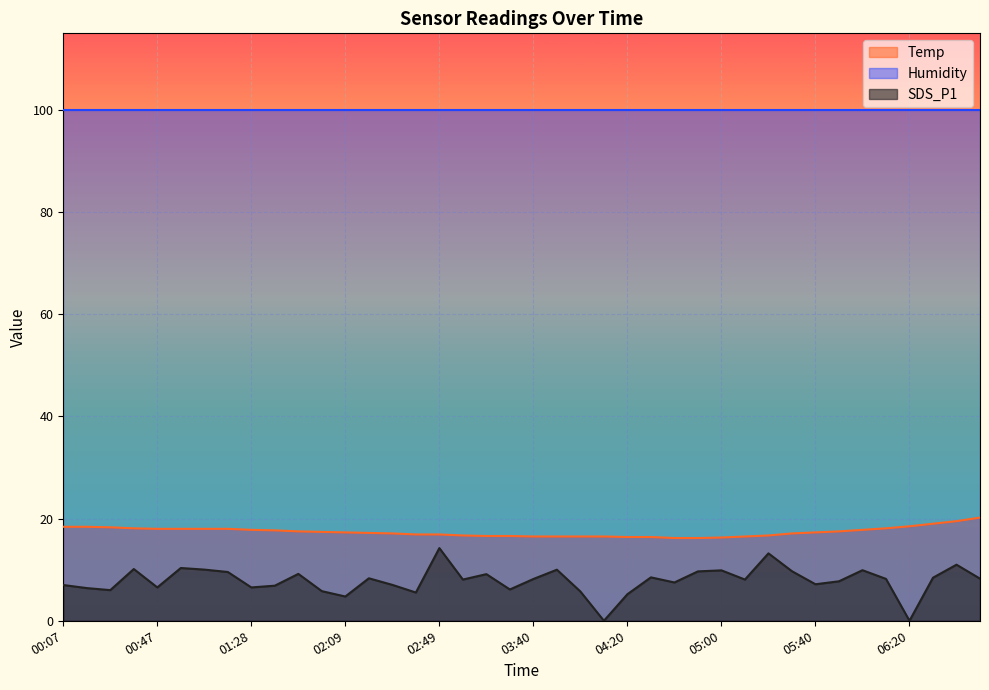

True or false: SDS_P1 and Temp cross at least once.

False